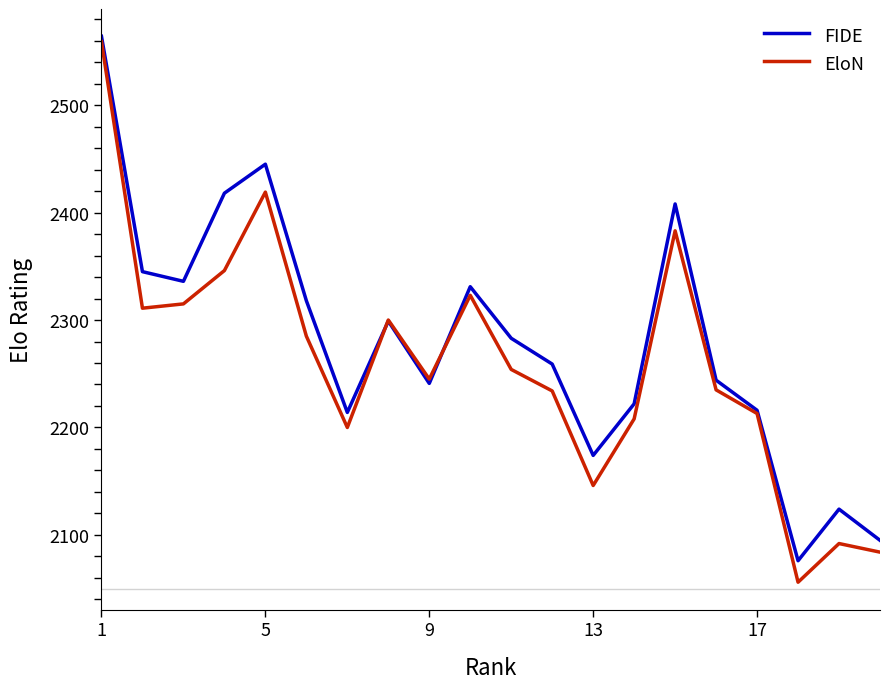

Rank the series by their maximum value, from highest to lowest.

FIDE, EloN